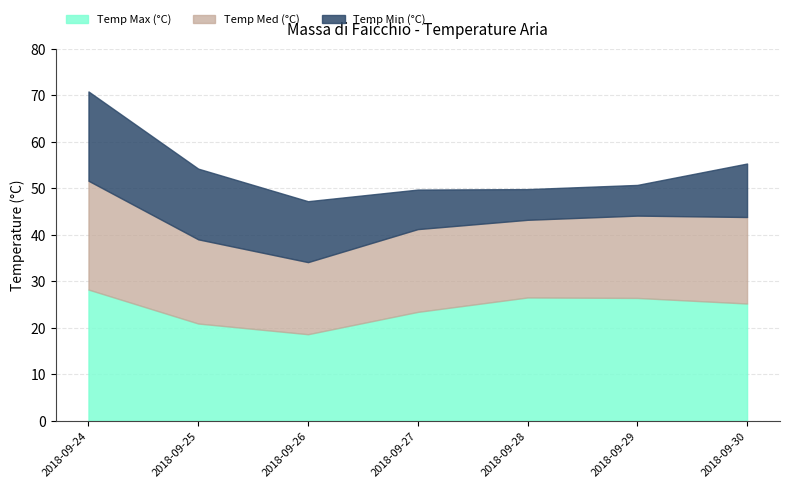

What is the difference between the Temp Max (°C) values at 2018-09-28 and 2018-09-27?

3.1